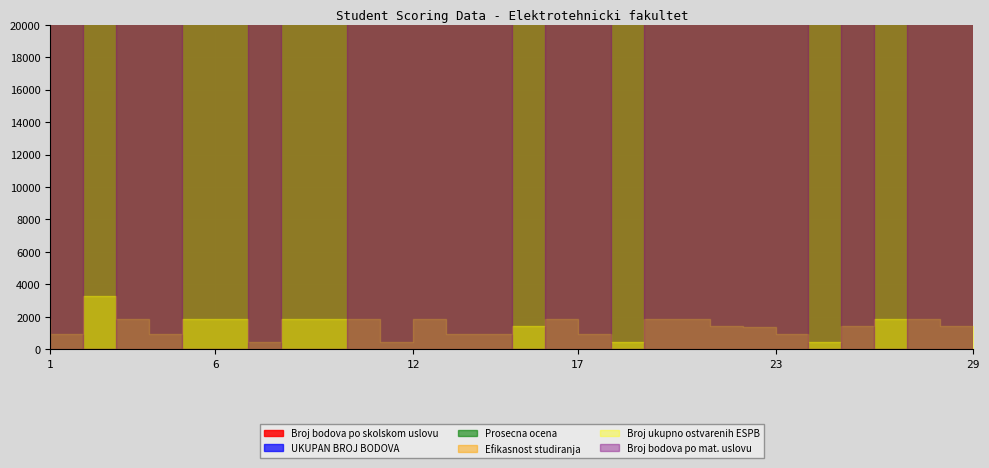

Which label corresponds to the largest value in the chart?

3